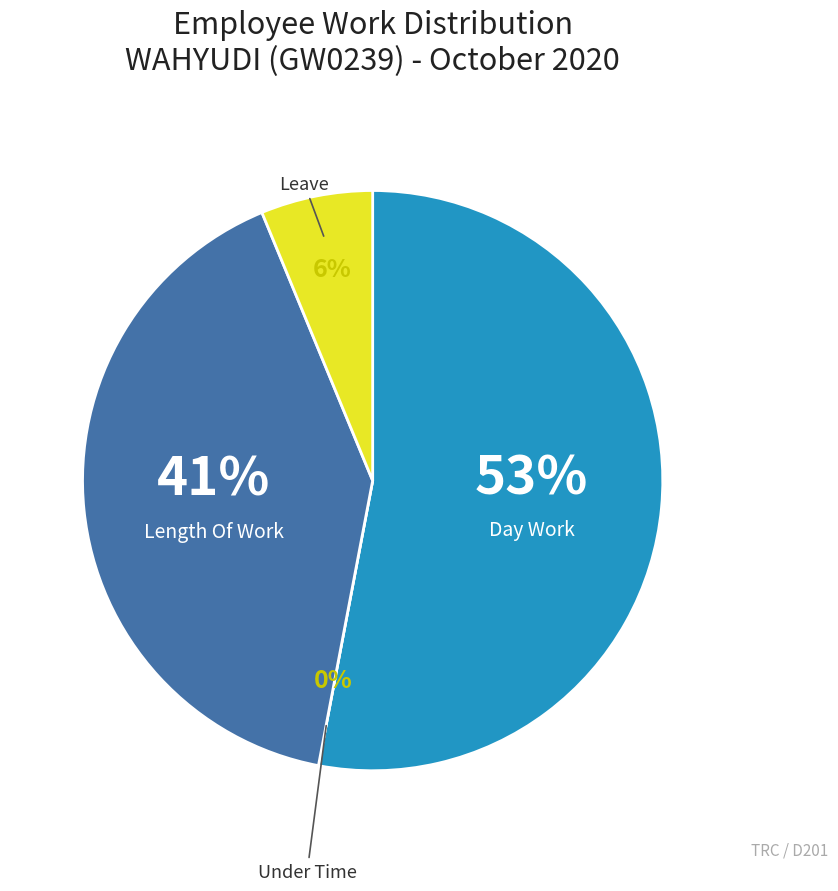

What is the smallest slice in the pie chart?

Under Time